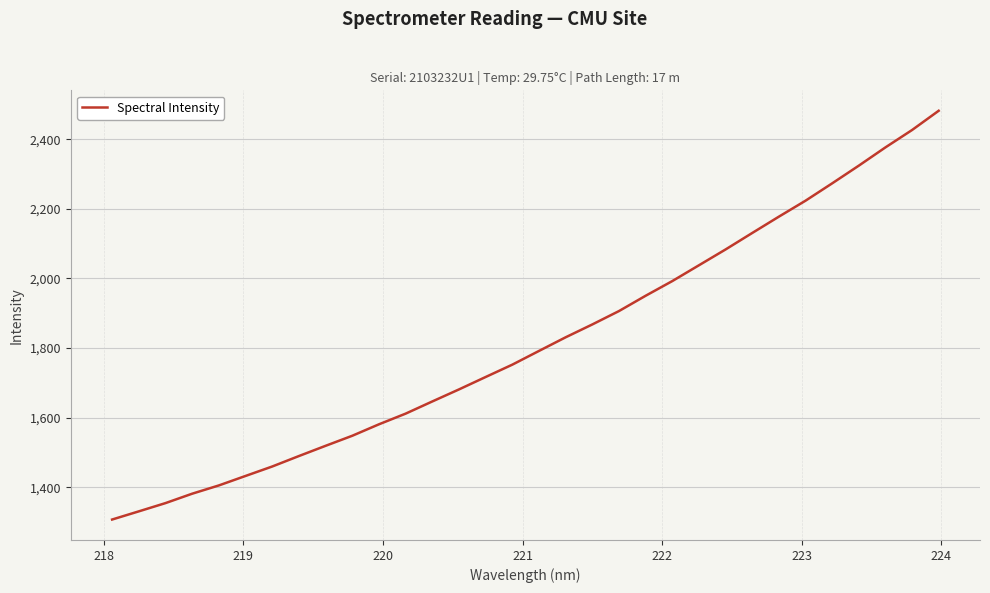

How many lines are shown in the chart?

1